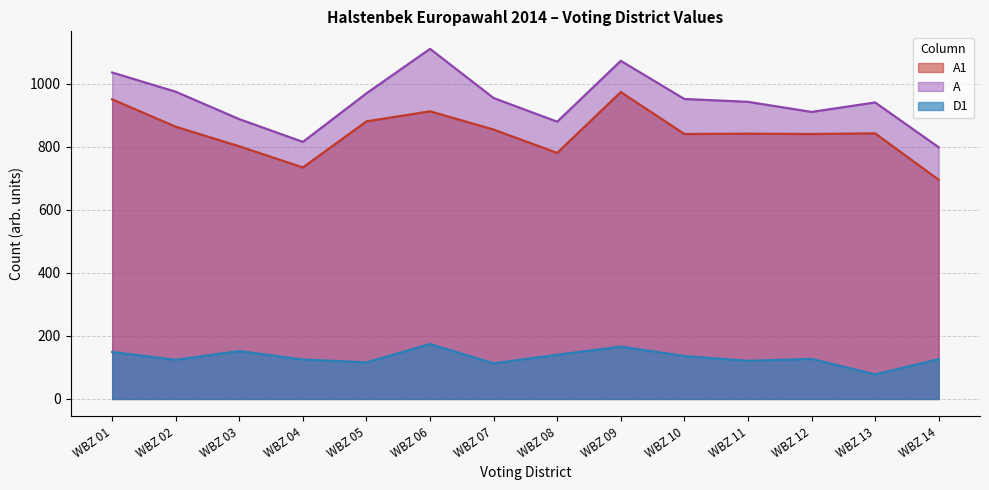

What is the value of the A1 point at the 9th from the left?

973